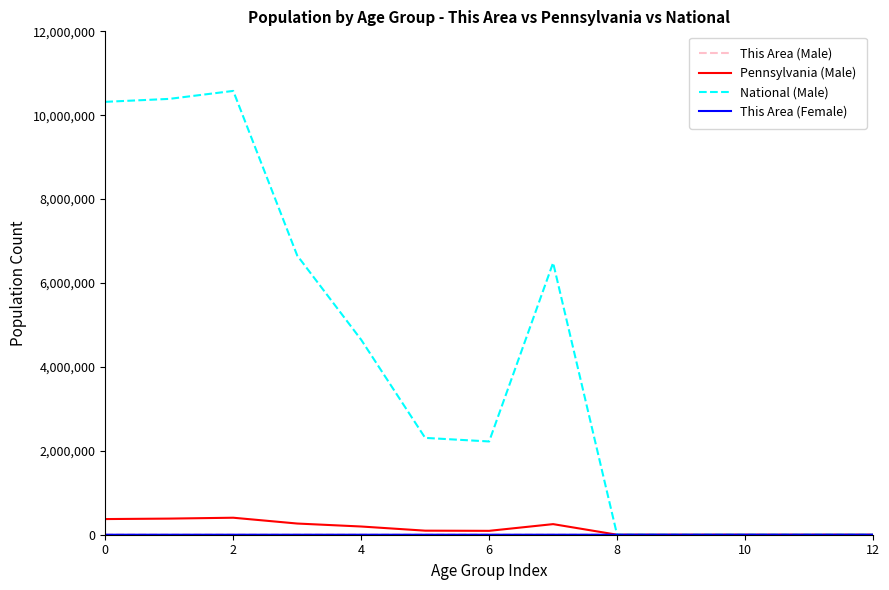

Is this an area chart (filled region under the line)?

No